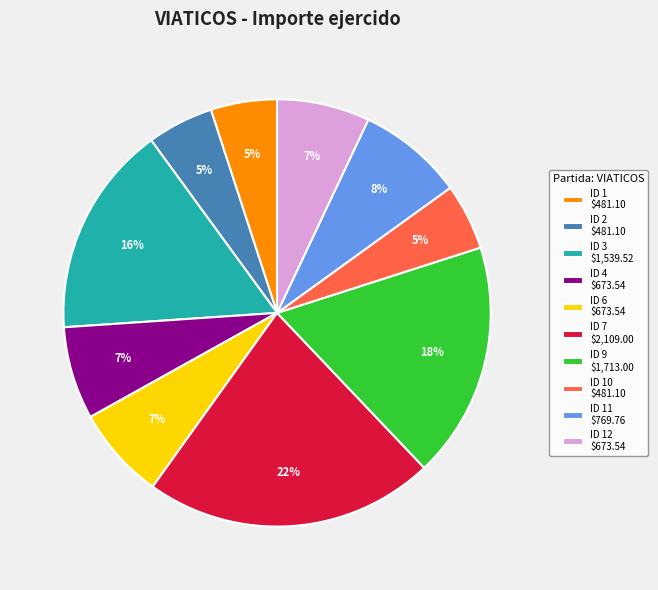

What is the largest slice in the pie chart?

ID 7 $2,109.00